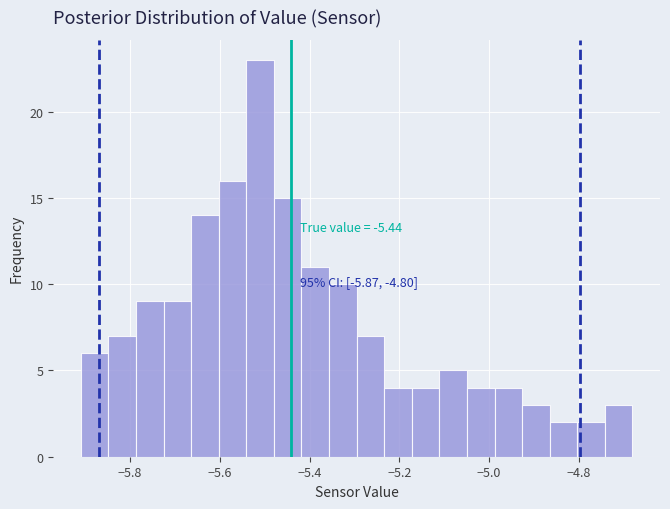

Read against the x-axis, roughly where is the centre of the tallest bar?

-5.52